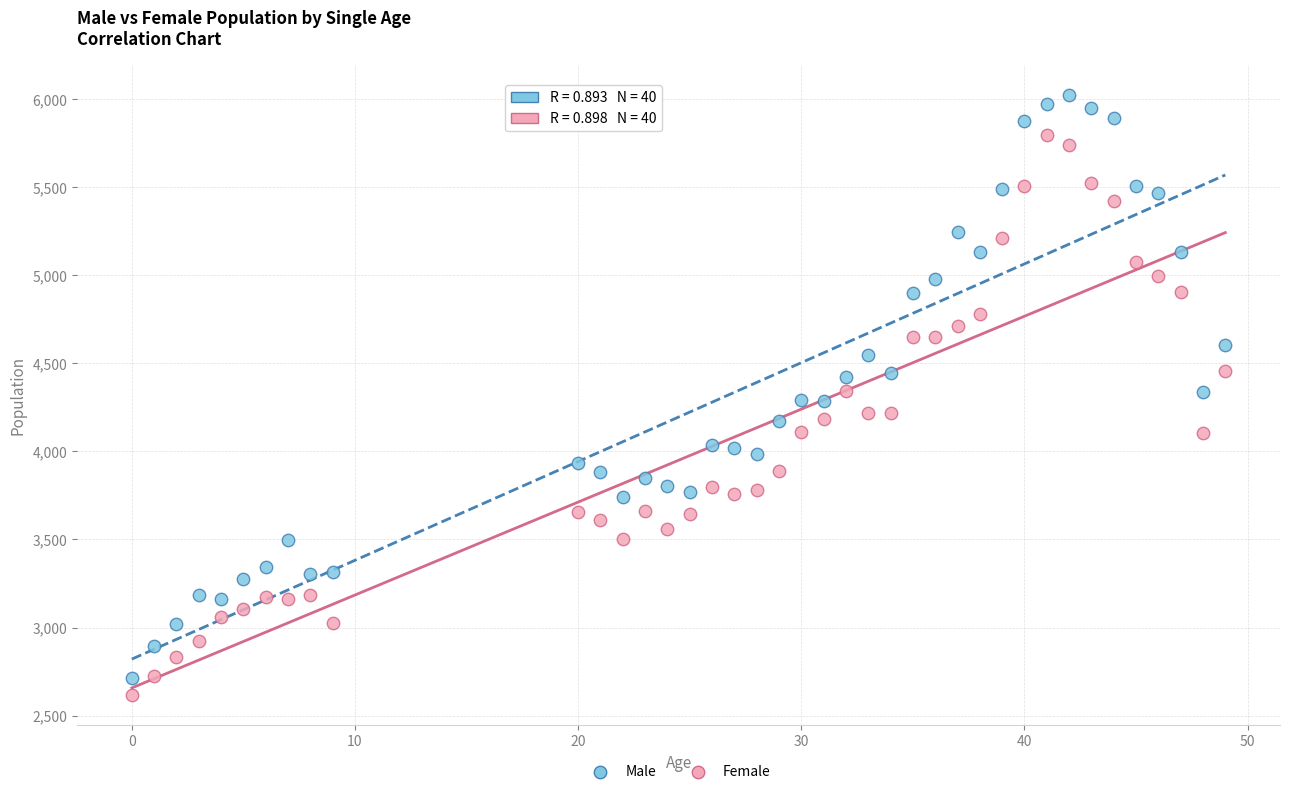

Which series reaches the minimum Y coordinate?

Female